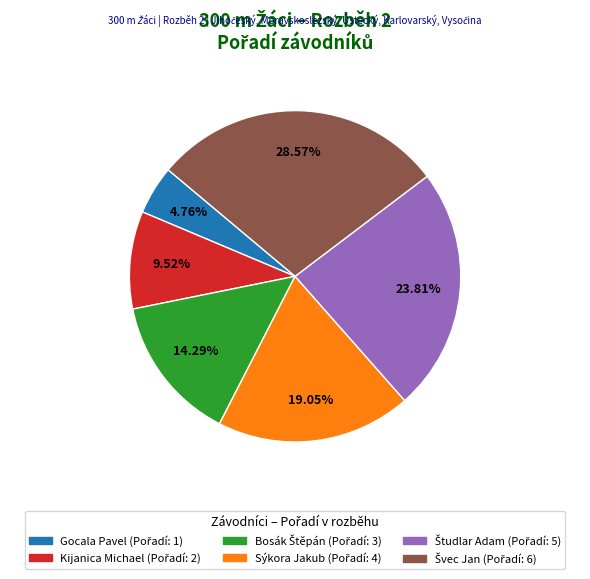

What is the smallest slice in the pie chart?

Gocala Pavel